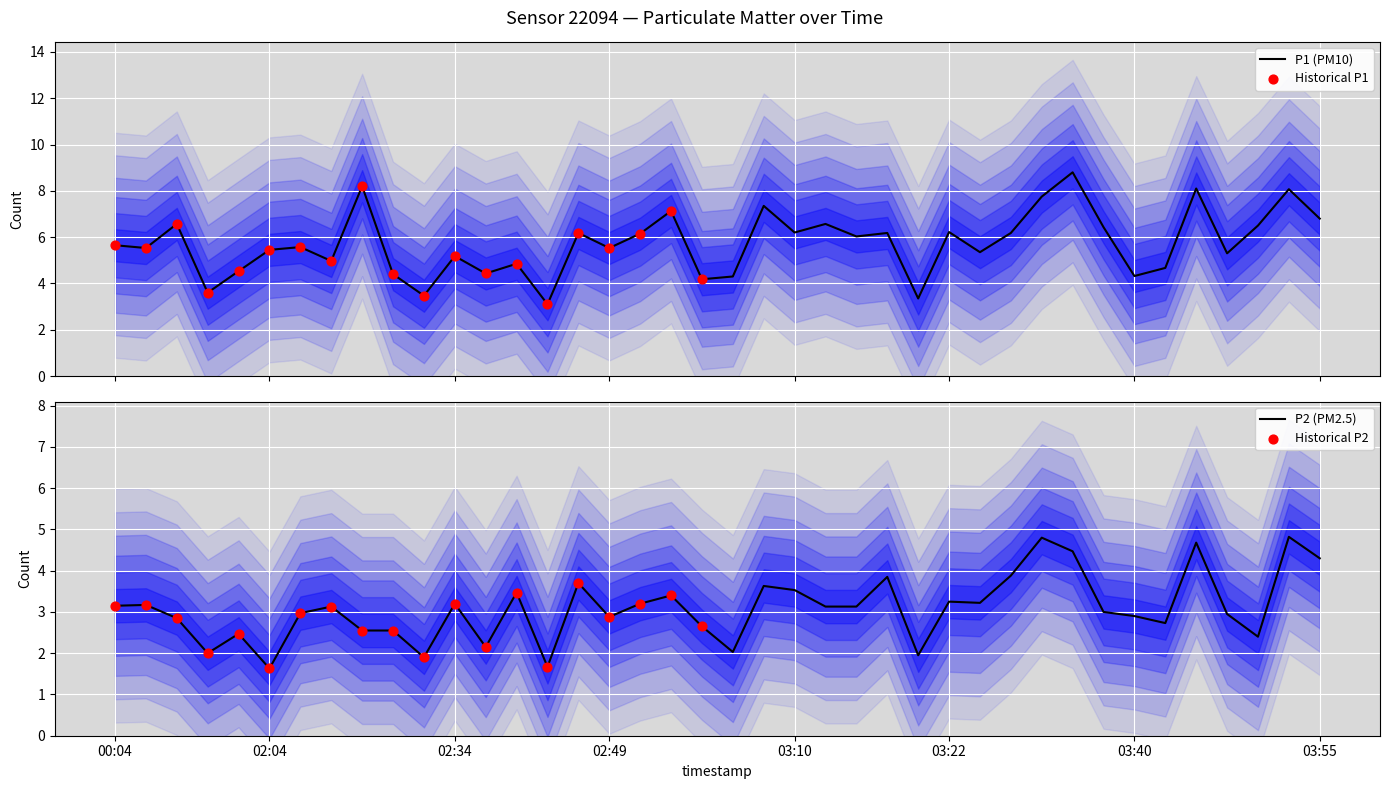

What is the lowest value of the P1 (PM10) series?

3.1